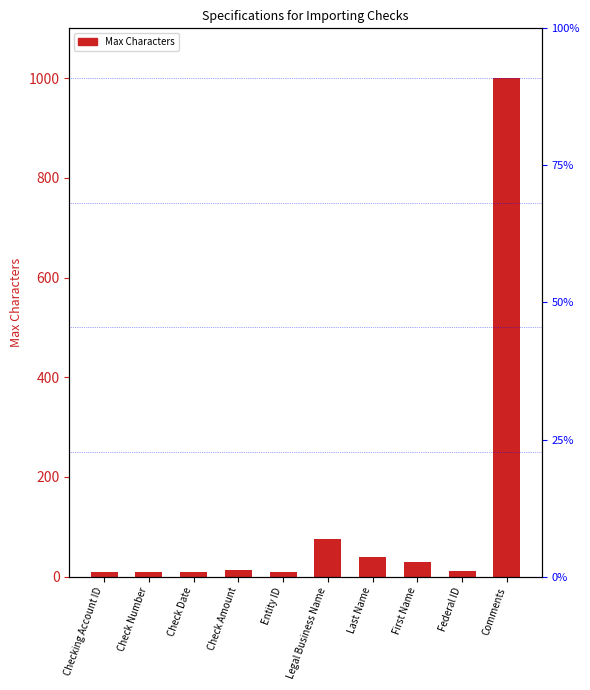

List the labels in order of value, largest first.

Comments, Legal Business Name, Last Name, First Name, Check Amount, Federal ID, Checking Account ID, Check Date, Entity ID, Check Number